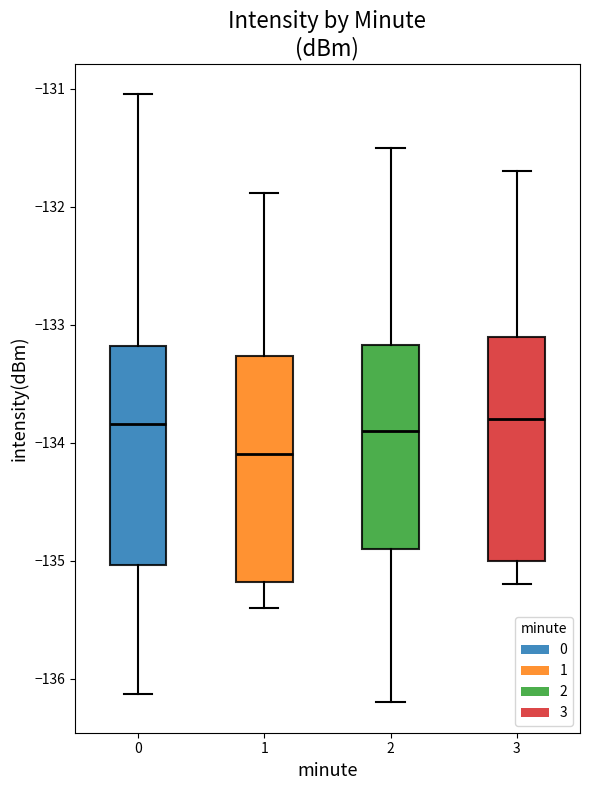

Which box's median line is the lowest?

1